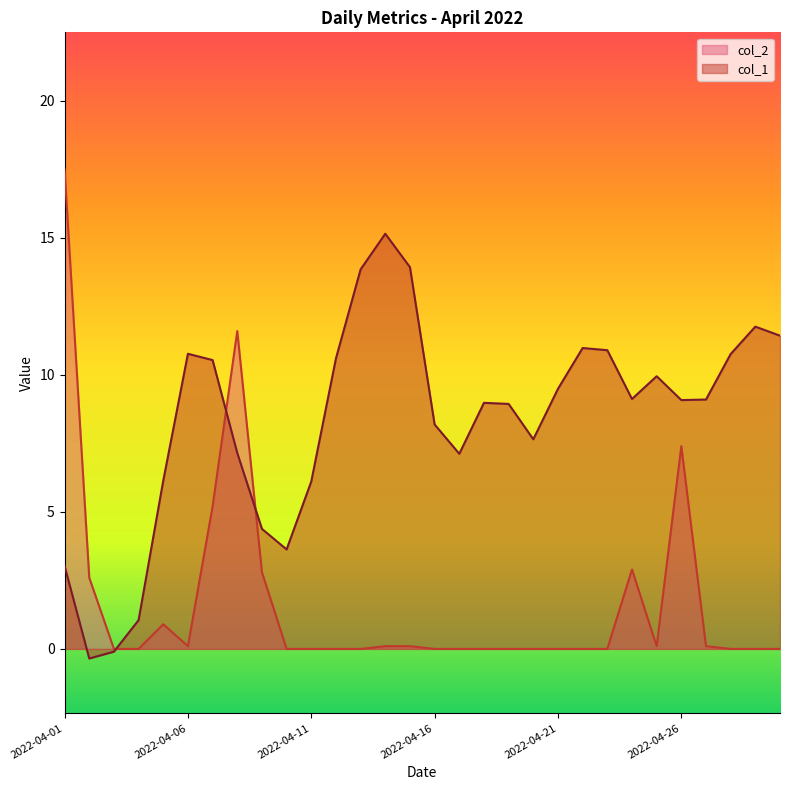

Is it true that col_1 equals 8.9 at 2022-04-19?

True